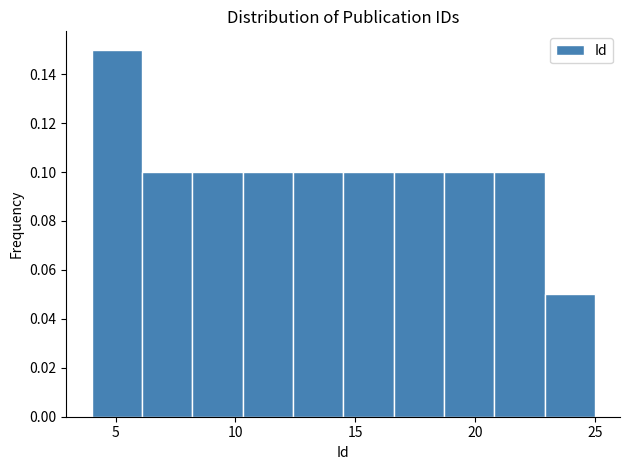

Reading left to right, list every bar in this chart as the range it spans on the x-axis followed by its height. Neither the bar edges nor the heights are printed on the chart, so give them approximately, as read against the axes.

4.0 to 6.1: 0.15
6.1 to 8.2: 0.10
8.2 to 10.3: 0.10
10.3 to 12.4: 0.10
12.4 to 14.5: 0.10
14.5 to 16.6: 0.10
16.6 to 18.7: 0.10
18.7 to 20.8: 0.10
20.8 to 22.9: 0.10
22.9 to 25.0: 0.05